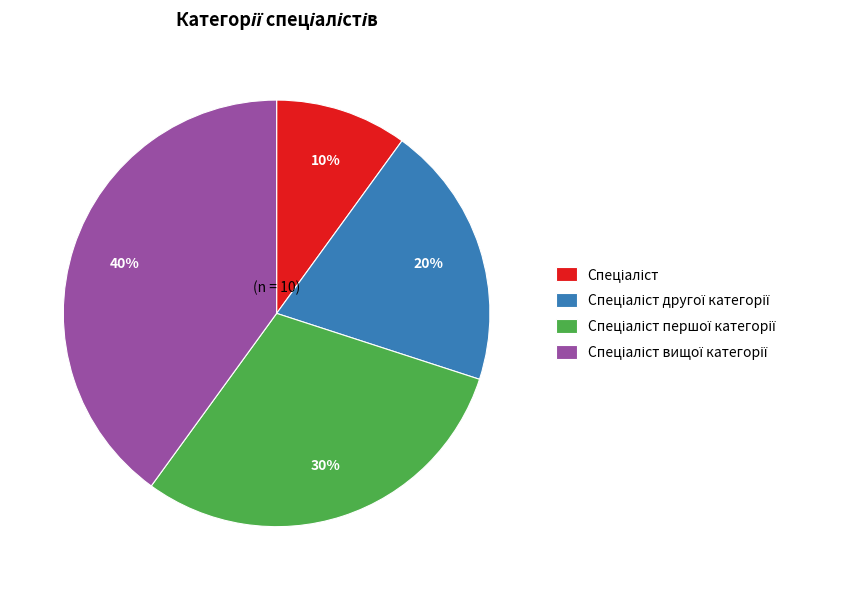

To the nearest percent, what is the difference between the largest and smallest slice percentages?

30%